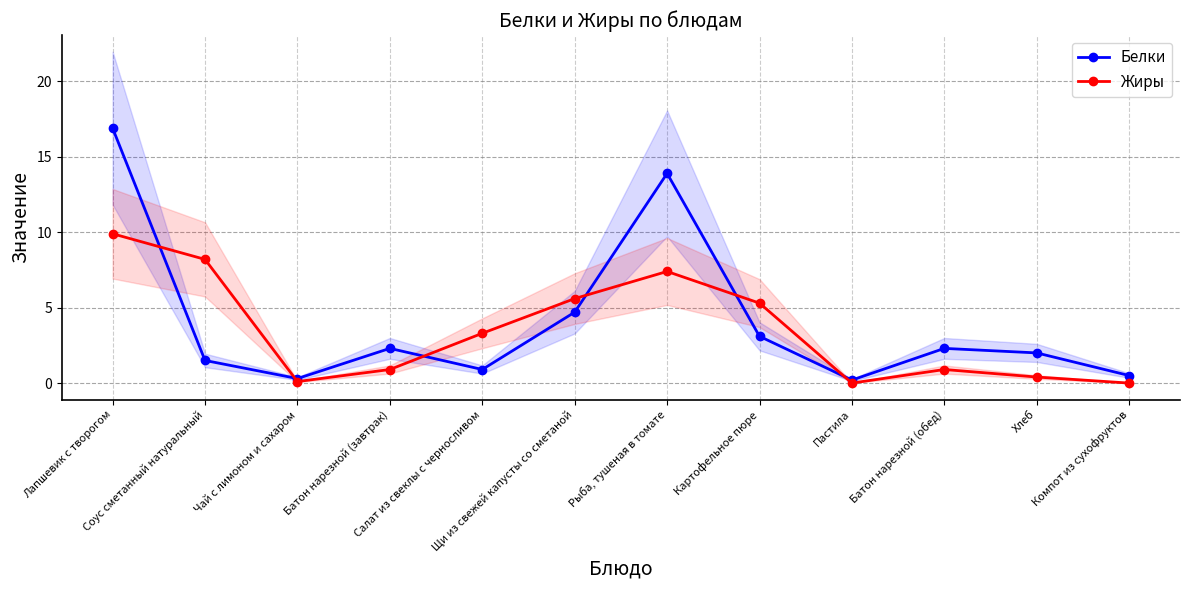

Rank the series by their average value, from lowest to highest.

Жиры, Белки